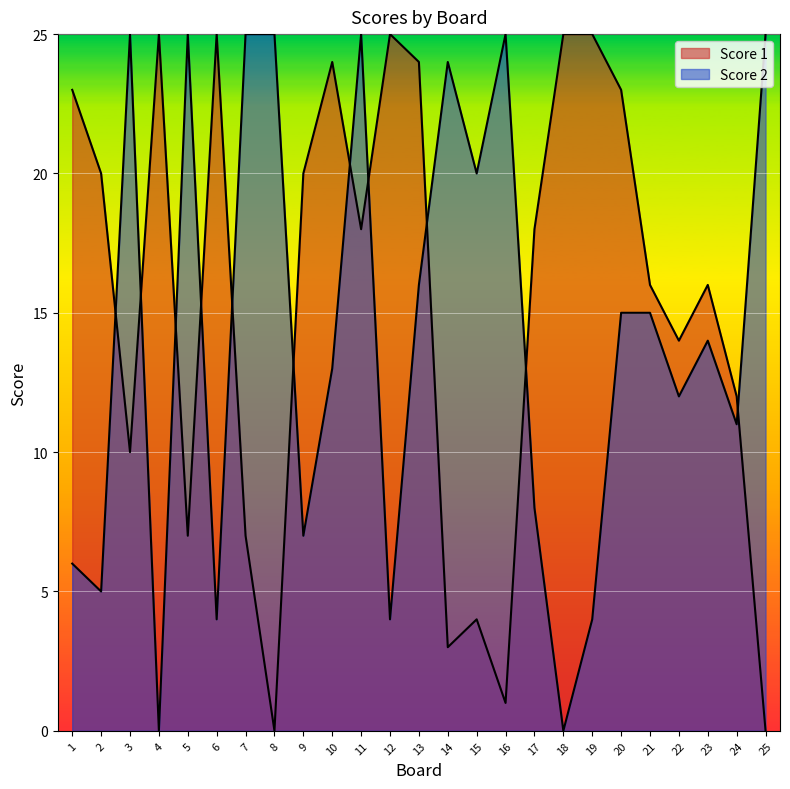

What is the greatest value displayed?

25